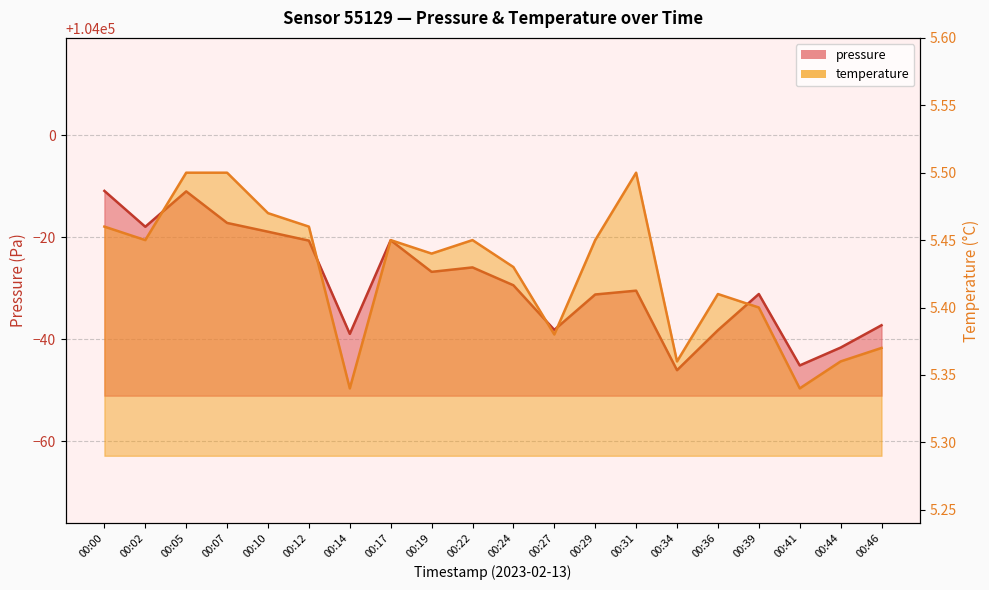

What is the sum of all pressure values?

2079421.9